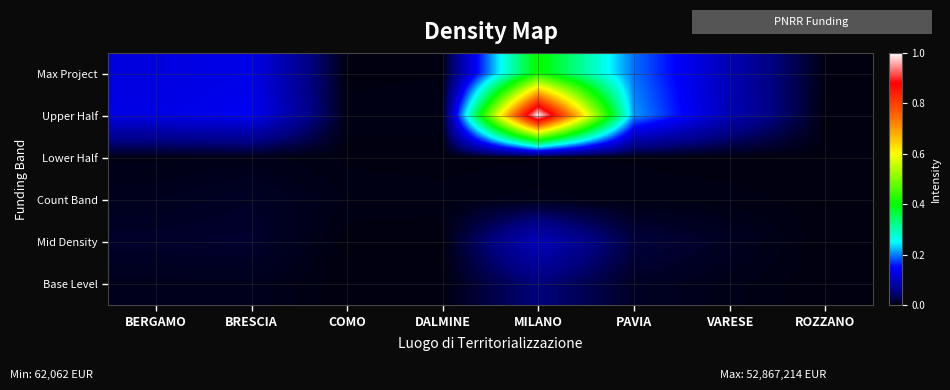

Reading left to right, what are all the values shown in this chart?

Max Project: BERGAMO=0.1	BRESCIA=0.1	COMO=0.0	DALMINE=0.0	MILANO=0.4	PAVIA=0.2	VARESE=0.1	ROZZANO=0.0
Upper Half: BERGAMO=0.1	BRESCIA=0.1	COMO=0.0	DALMINE=0.0	MILANO=1.0	PAVIA=0.2	VARESE=0.1	ROZZANO=0.0
Lower Half: BERGAMO=0.0	BRESCIA=0.0	COMO=0.0	DALMINE=0.0	MILANO=0.0	PAVIA=0.0	VARESE=0.0	ROZZANO=0.0
Count Band: BERGAMO=0.0	BRESCIA=0.0	COMO=0.0	DALMINE=0.0	MILANO=0.0	PAVIA=0.0	VARESE=0.0	ROZZANO=0.0
Mid Density: BERGAMO=0.0	BRESCIA=0.0	COMO=0.0	DALMINE=0.0	MILANO=0.1	PAVIA=0.0	VARESE=0.0	ROZZANO=0.0
Base Level: BERGAMO=0.0	BRESCIA=0.0	COMO=0.0	DALMINE=0.0	MILANO=0.1	PAVIA=0.0	VARESE=0.0	ROZZANO=0.0